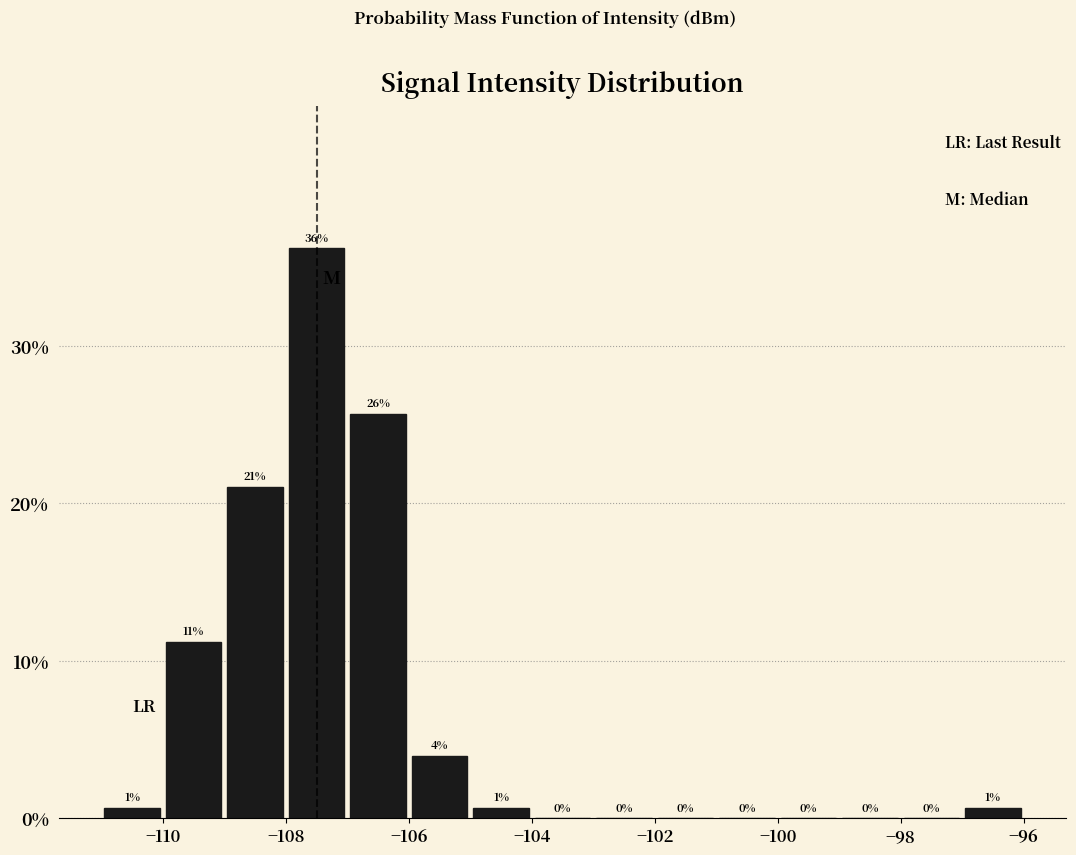

Over which range of the x-axis is the bar tallest?

-108 to -107